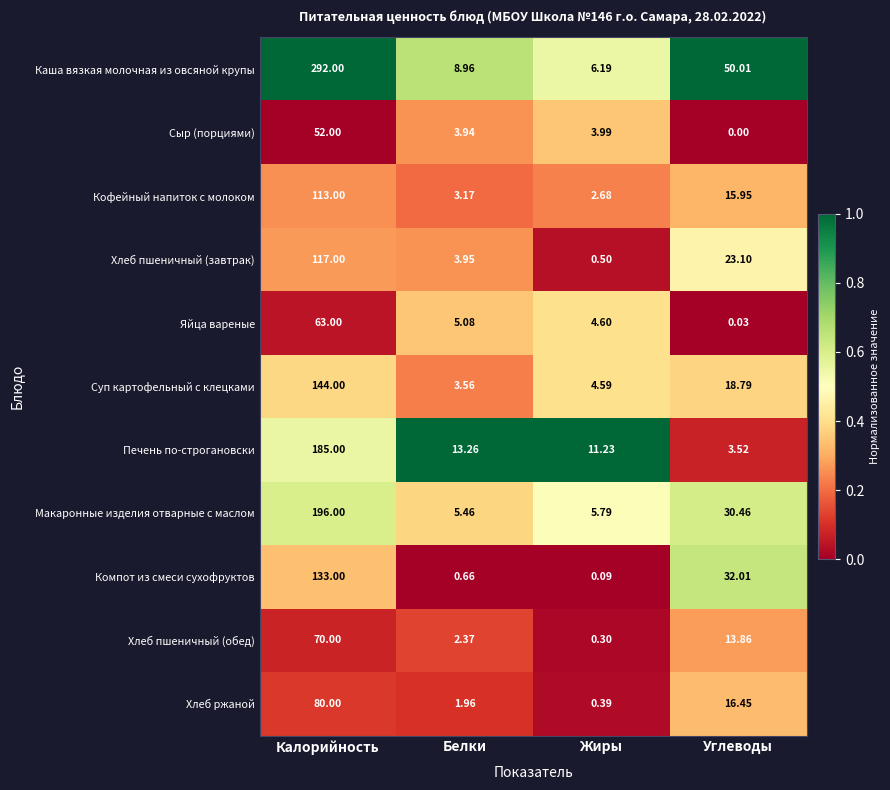

Count the number of data series in this chart.

11